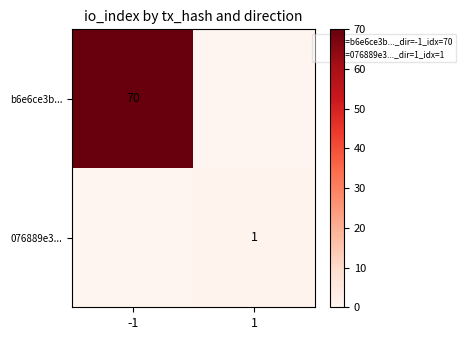

Count the b6e6ce3b... values in the range 0 to 70.

2